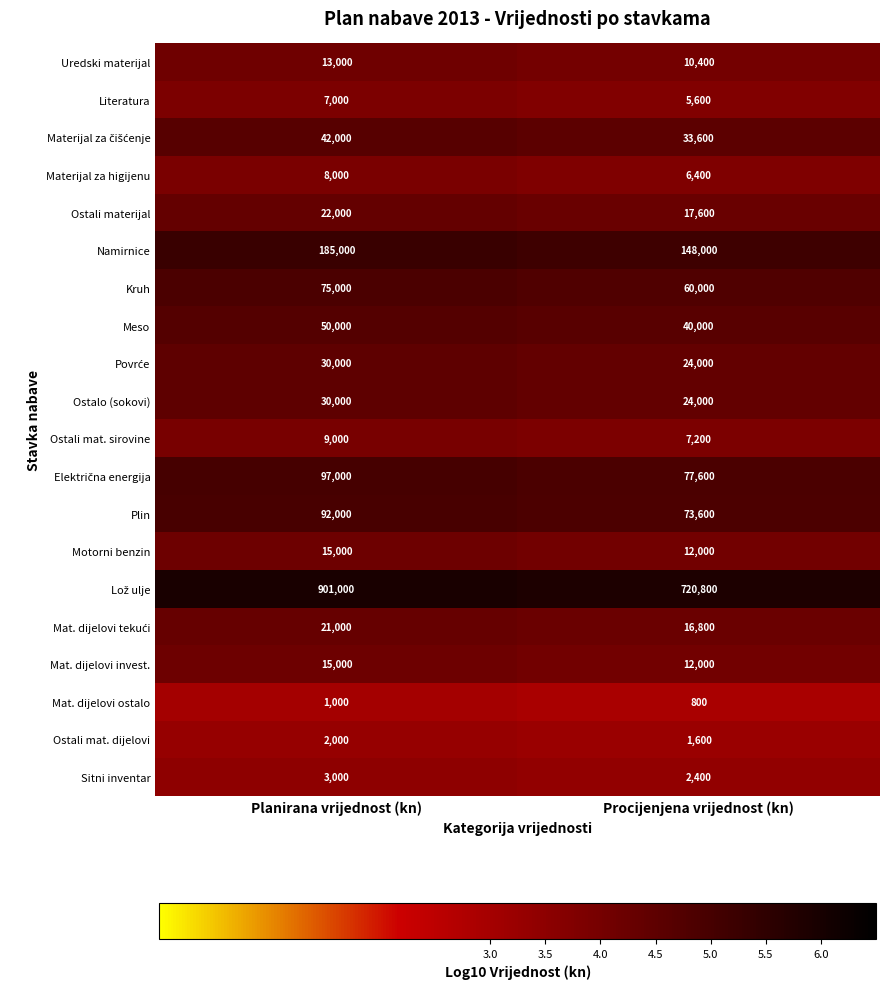

At which category does the chart reach its minimum across all series?

Procijenjena vrijednost (kn)